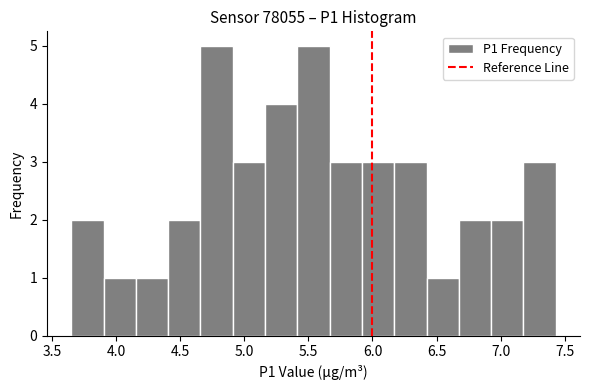

How tall is the bar that spans 5.40 to 5.65 on the x-axis? Neither the bar edges nor the heights are printed on the chart, so give them approximately, as read against the axes.

5